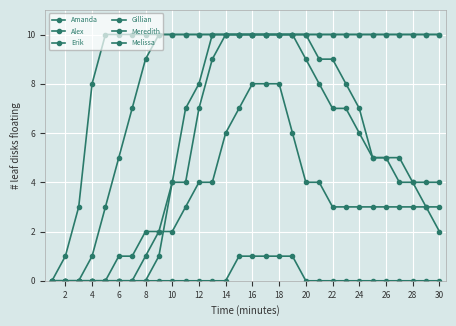

Does the chart display data point markers on the line(s)?

Yes